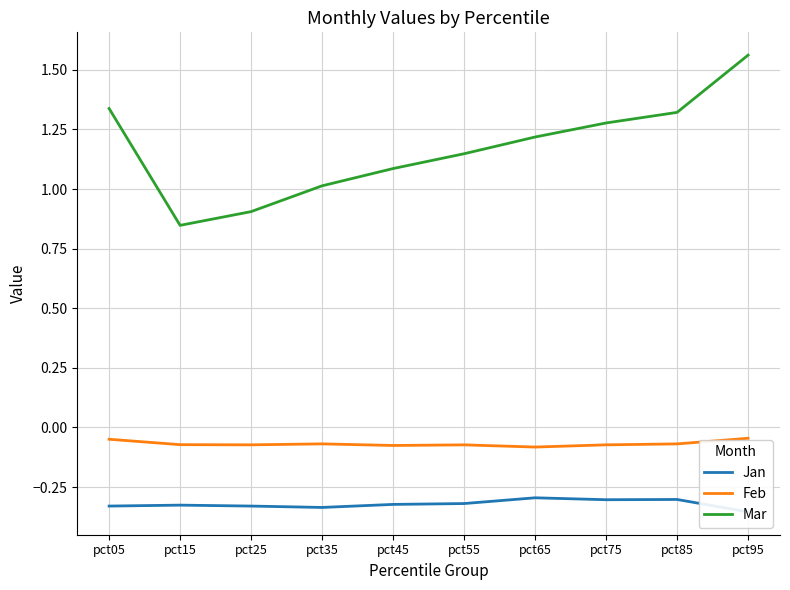

In Feb, how many points are lower than both neighbors (excluding endpoints)?

3